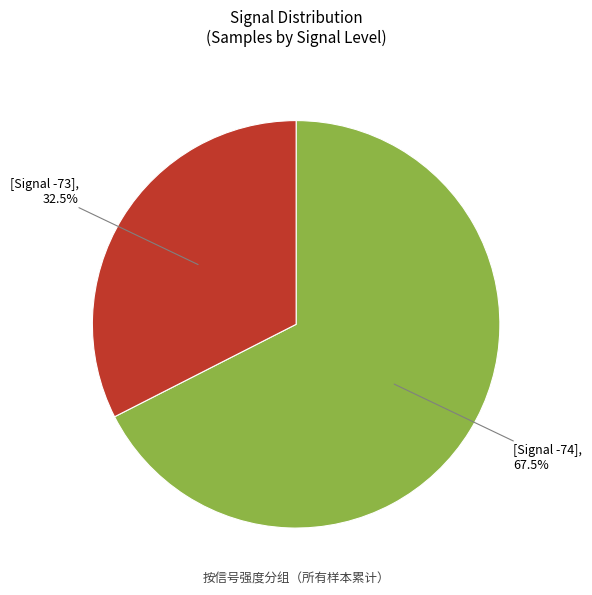

Count the number of slices in the pie.

2